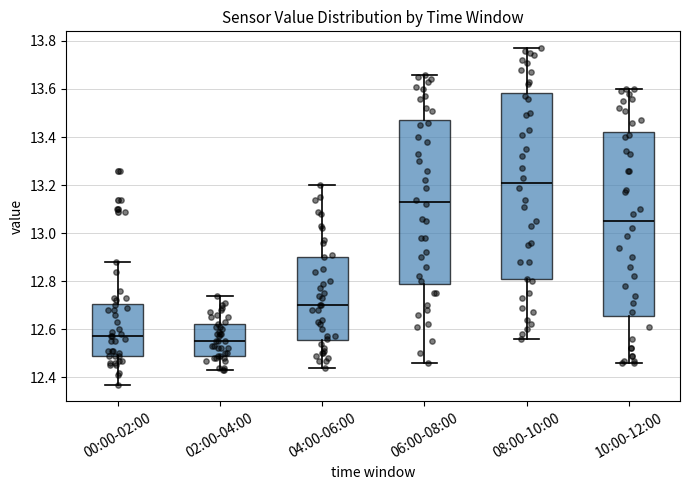

Reading left to right, read every box against the y-axis: the position of its median line, the range the box covers, and the ends of its whiskers. The values are not printed on the chart, so give them approximately, as read against the axis.

00:00-02:00: median 12.58, box 12.50 to 12.70, whiskers 12.38 to 12.88
02:00-04:00: median 12.56, box 12.50 to 12.62, whiskers 12.44 to 12.74
04:00-06:00: median 12.70, box 12.56 to 12.90, whiskers 12.44 to 13.20
06:00-08:00: median 13.14, box 12.78 to 13.48, whiskers 12.46 to 13.66
08:00-10:00: median 13.22, box 12.80 to 13.58, whiskers 12.56 to 13.78
10:00-12:00: median 13.06, box 12.66 to 13.42, whiskers 12.46 to 13.60